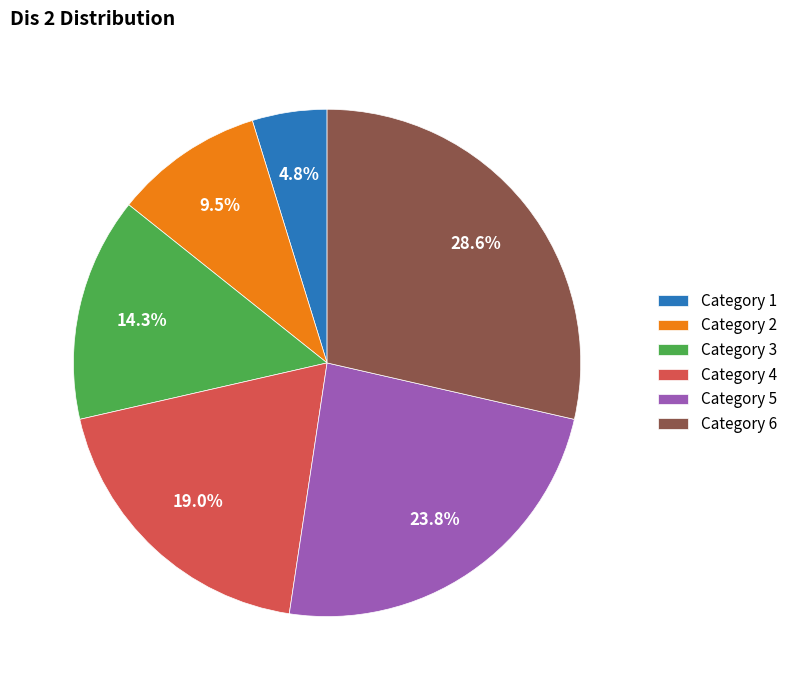

What is the smallest slice in the pie chart?

Category 1